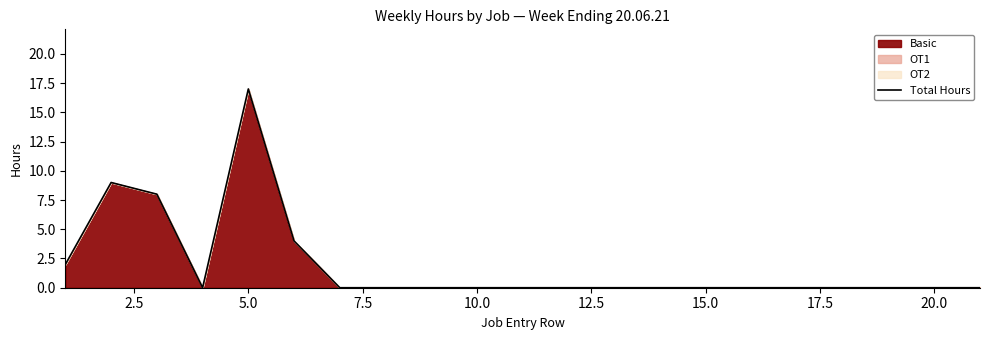

What is the difference between the maximum and minimum values?

17